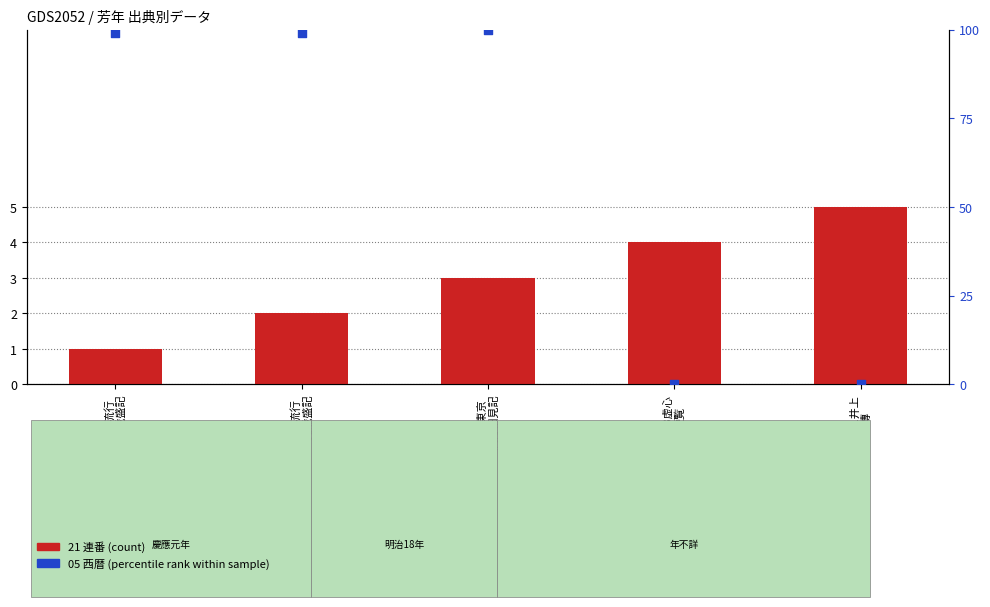

Which series has the largest total across all categories?

05 西暦 (percentile rank)